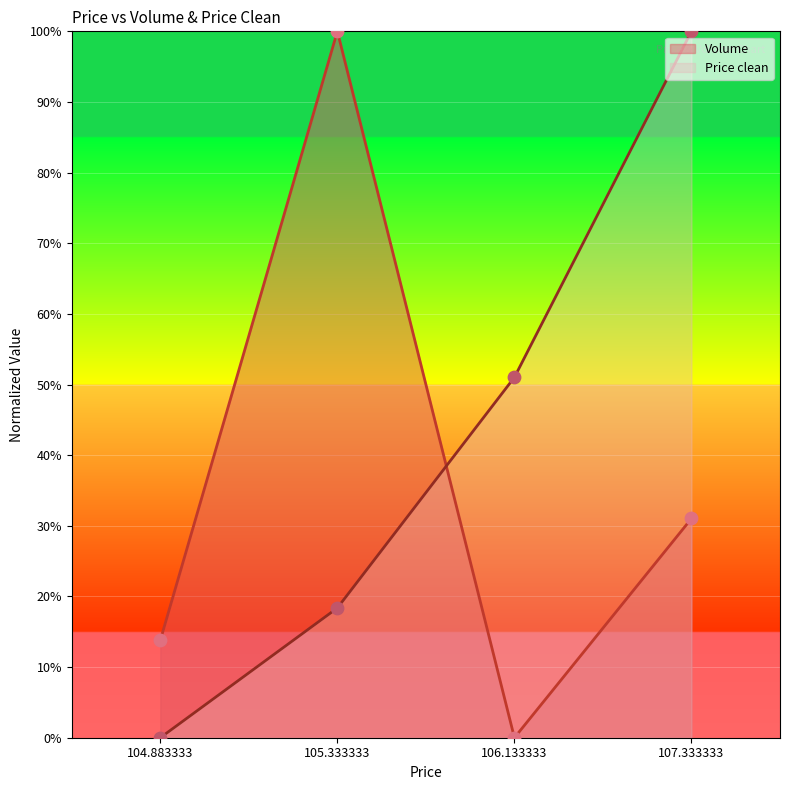

What are all the series names shown in the legend?

Volume, Price clean